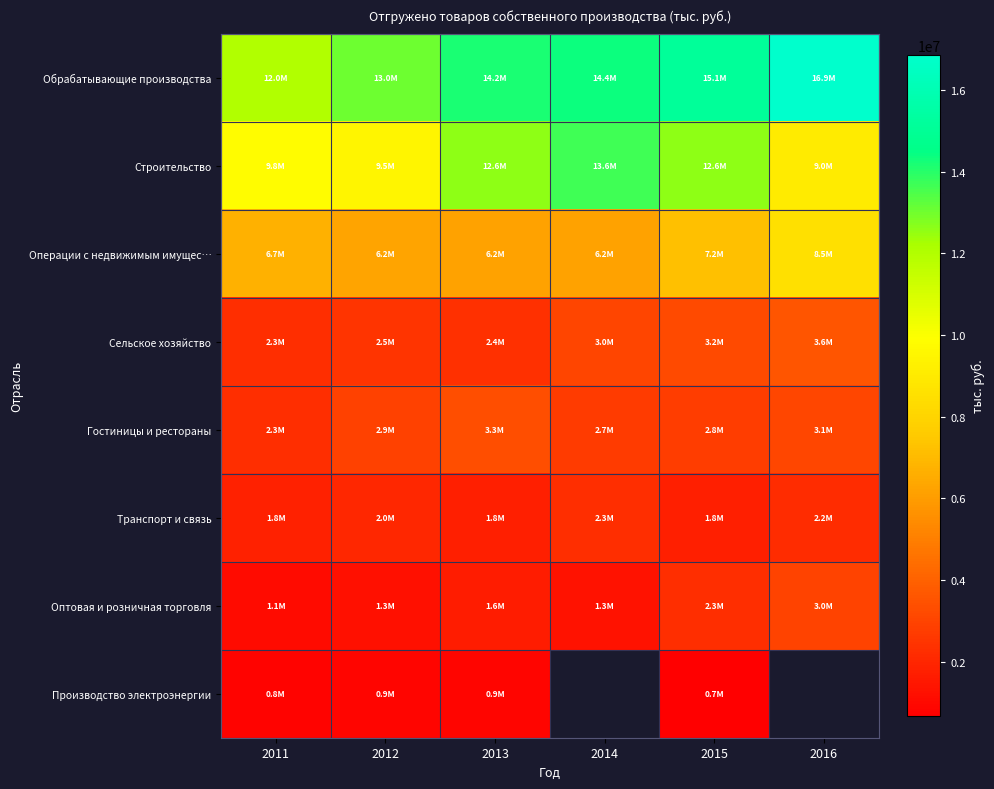

At which label is Оптовая и розничная торговля closest to 2036727?

2015